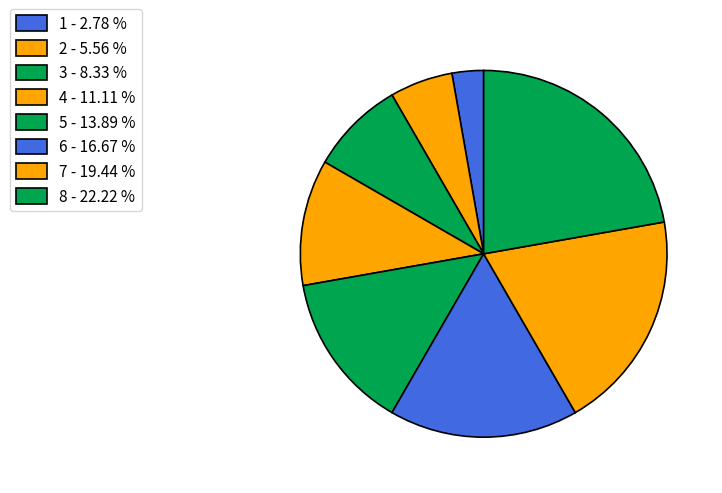

Count the number of slices in the pie.

8